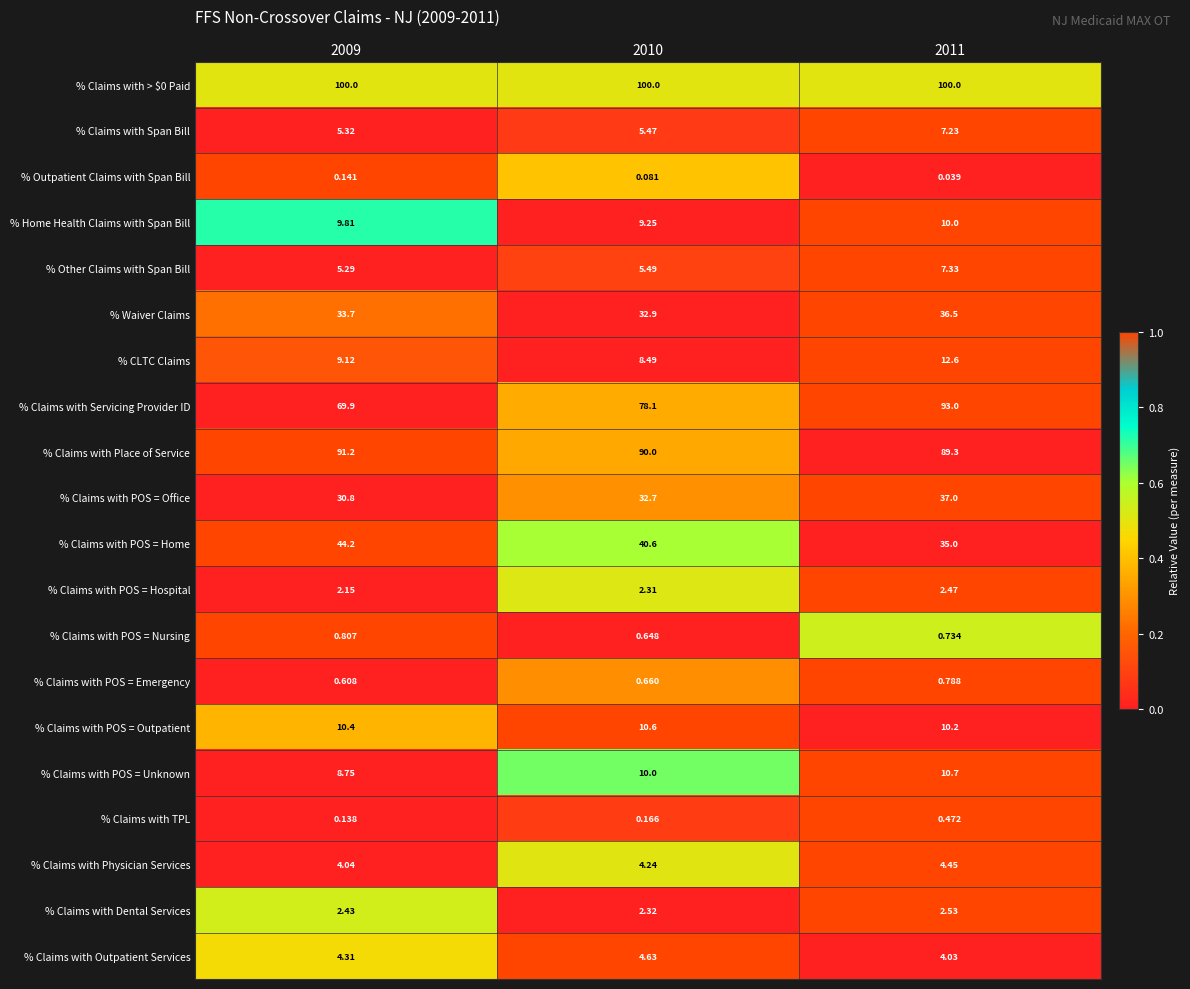

Which series has the widest spread of values?

% Claims with Servicing Provider ID